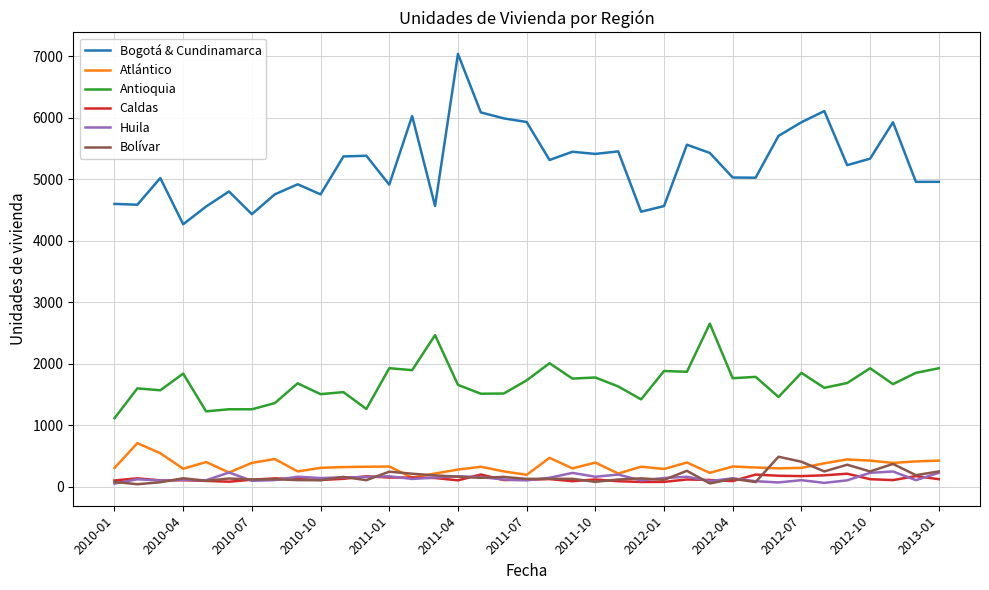

What is the average value of the Bogotá & Cundinamarca series?

5241